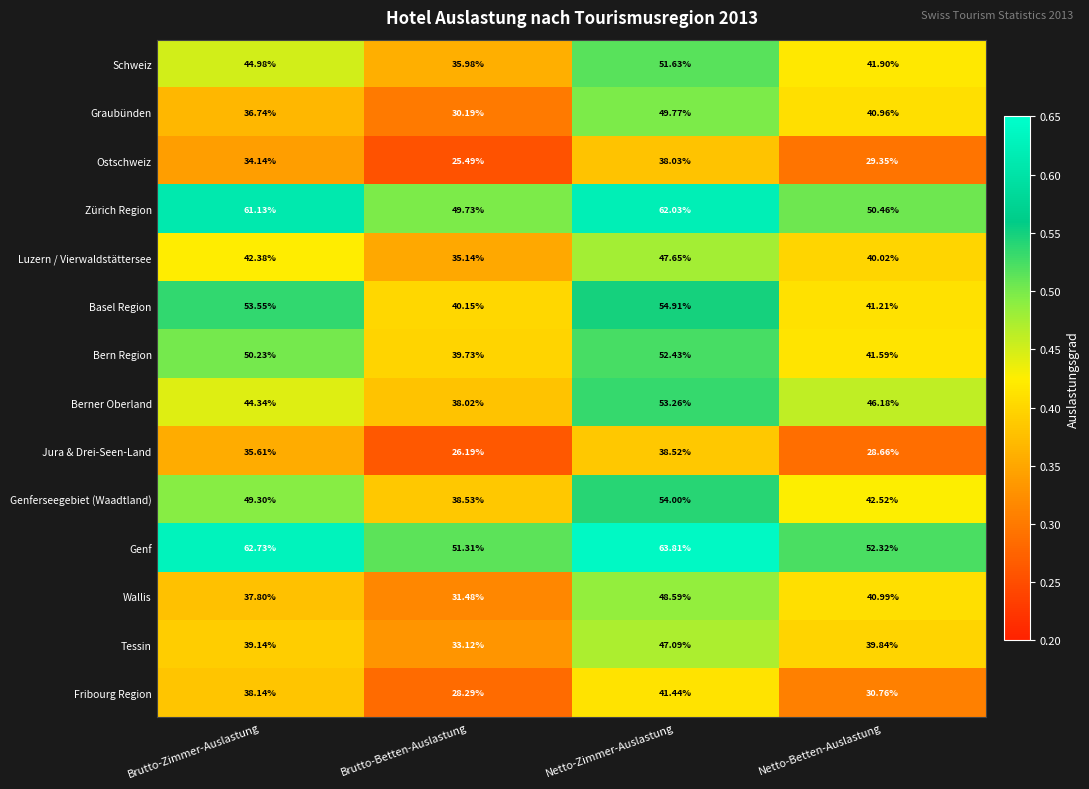

List the labels in order of Genferseegebiet (Waadtland) value, smallest first.

Brutto-Betten-Auslastung, Netto-Betten-Auslastung, Brutto-Zimmer-Auslastung, Netto-Zimmer-Auslastung